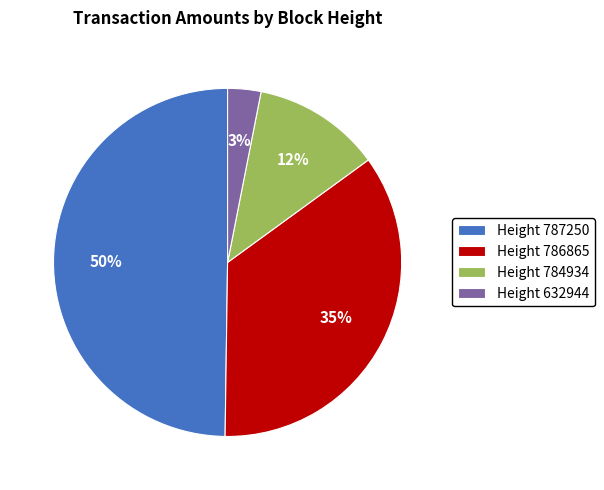

Is it true that Height 784934 is 6% of the pie?

False